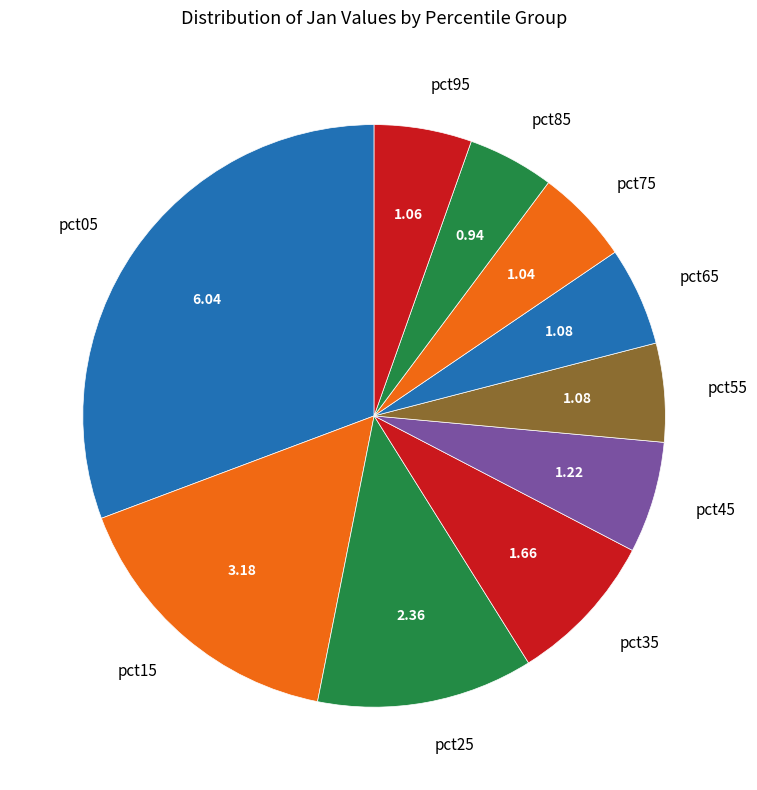

Is it true that pct05 is 45% of the pie?

False